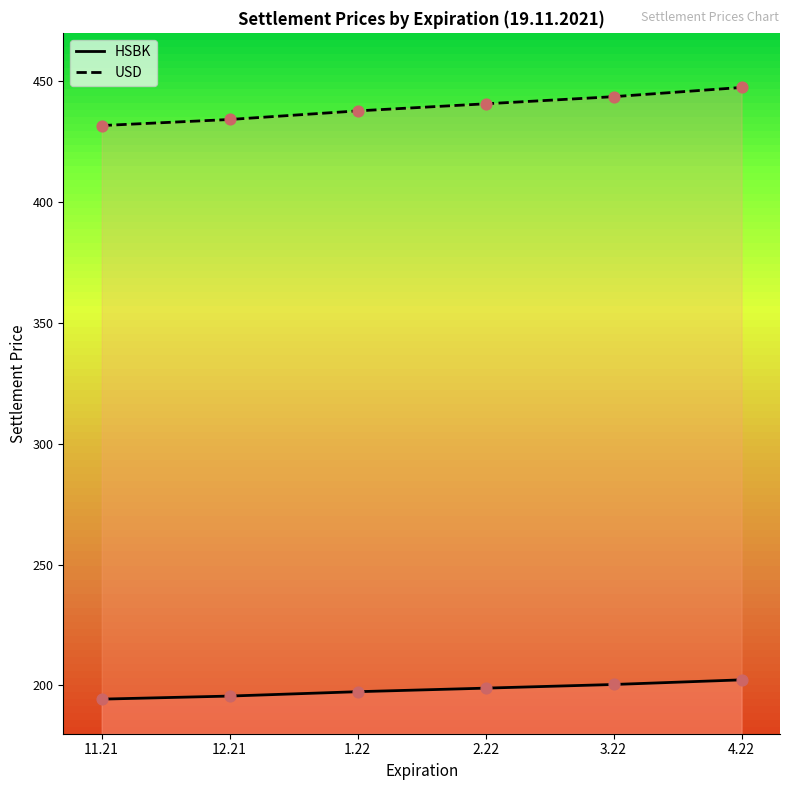

Which series has the largest total across all categories?

USD